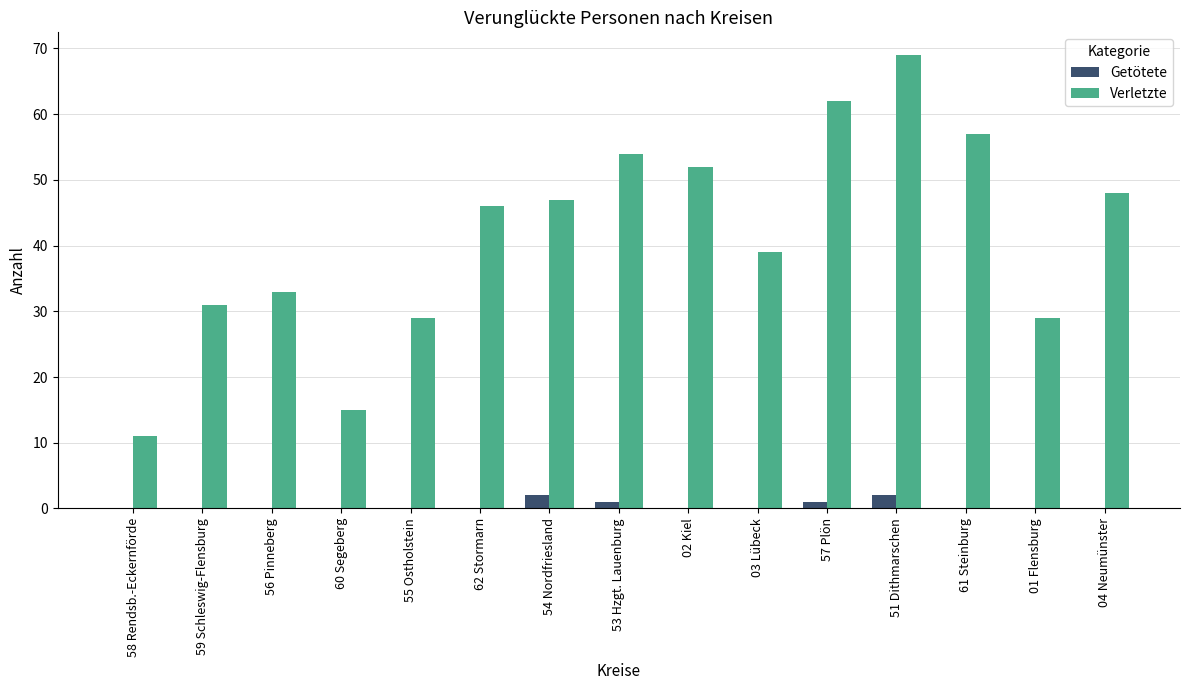

Which category has the highest value across all series?

51 Dithmarschen